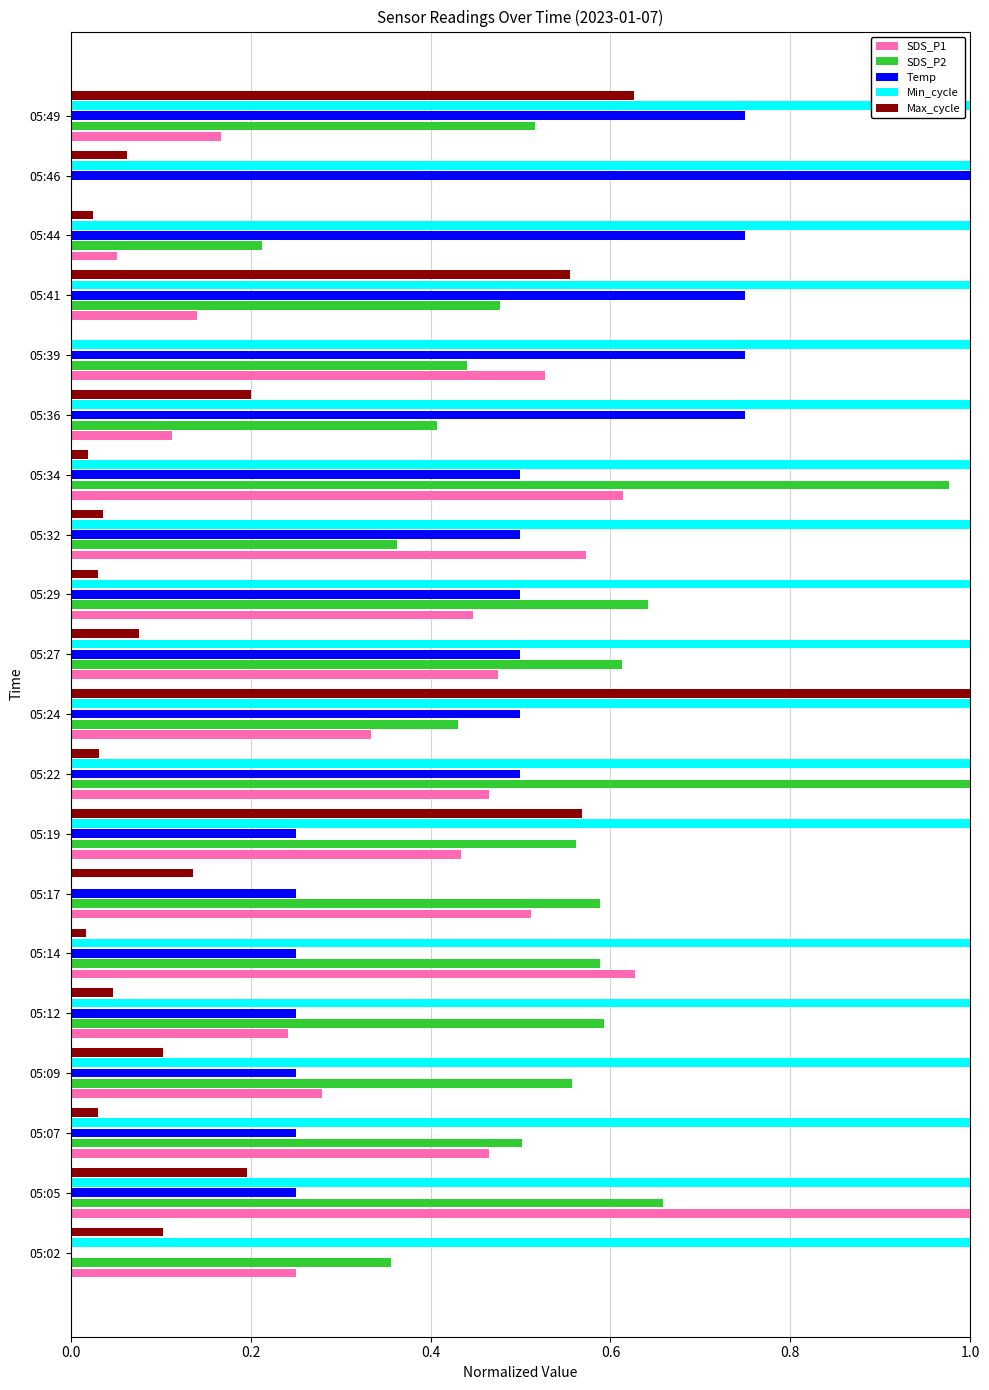

Between 05:22 and 05:46, which series saw the biggest shift?

SDS_P2